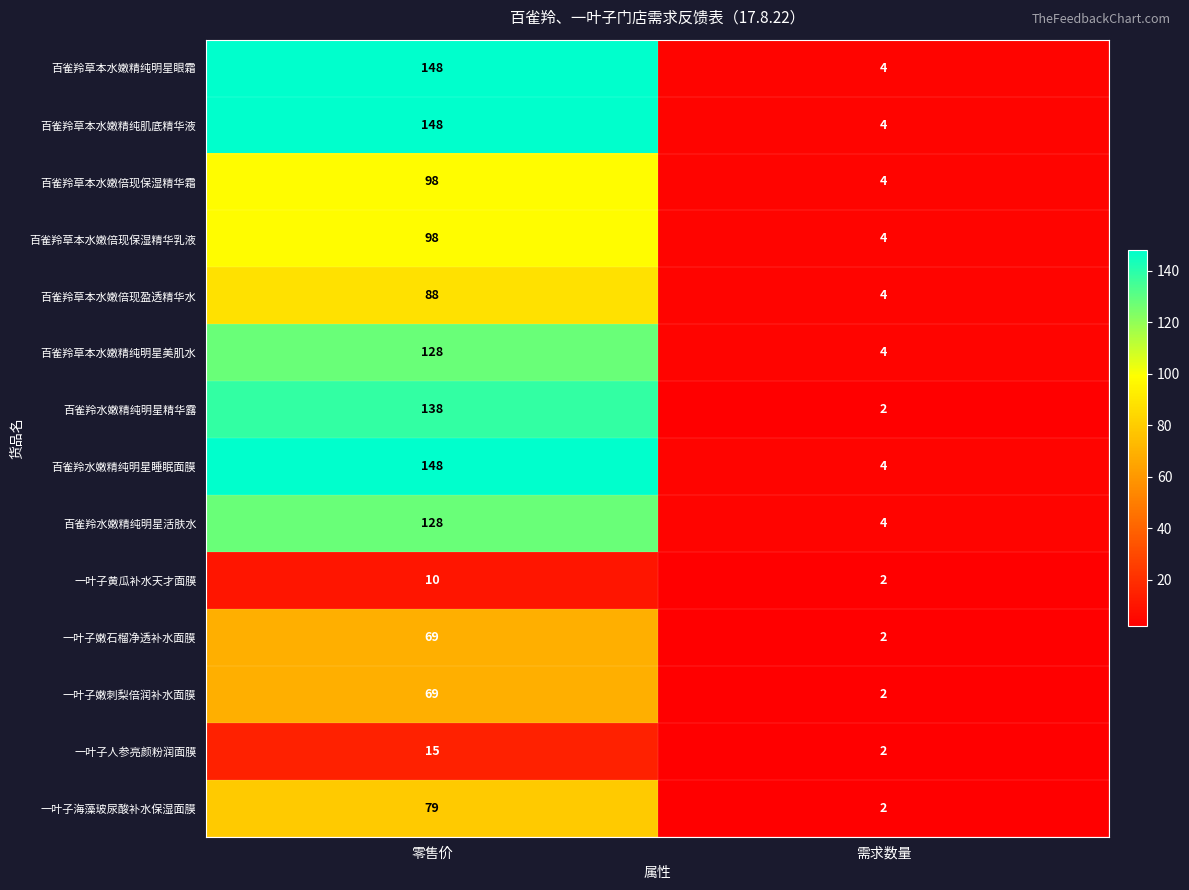

Reading left to right, extract all data points from this chart.

百雀羚草本水嫩精纯明星眼霜: 零售价=148	需求数量=4
百雀羚草本水嫩精纯肌底精华液: 零售价=148	需求数量=4
百雀羚草本水嫩倍现保湿精华霜: 零售价=98	需求数量=4
百雀羚草本水嫩倍现保湿精华乳液: 零售价=98	需求数量=4
百雀羚草本水嫩倍现盈透精华水: 零售价=88	需求数量=4
百雀羚草本水嫩精纯明星美肌水: 零售价=128	需求数量=4
百雀羚水嫩精纯明星精华露: 零售价=138	需求数量=2
百雀羚水嫩精纯明星睡眠面膜: 零售价=148	需求数量=4
百雀羚水嫩精纯明星活肤水: 零售价=128	需求数量=4
一叶子黄瓜补水天才面膜: 零售价=10	需求数量=2
一叶子嫩石榴净透补水面膜: 零售价=69	需求数量=2
一叶子嫩刺梨倍润补水面膜: 零售价=69	需求数量=2
一叶子人参亮颜粉润面膜: 零售价=15	需求数量=2
一叶子海藻玻尿酸补水保湿面膜: 零售价=79	需求数量=2